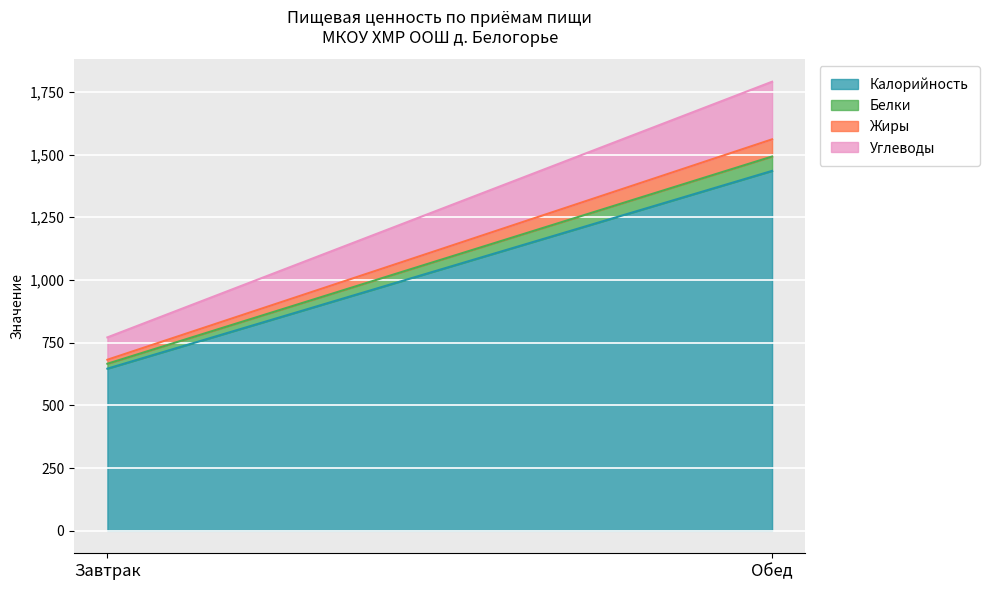

At which category is the sum across all series the highest?

Обед